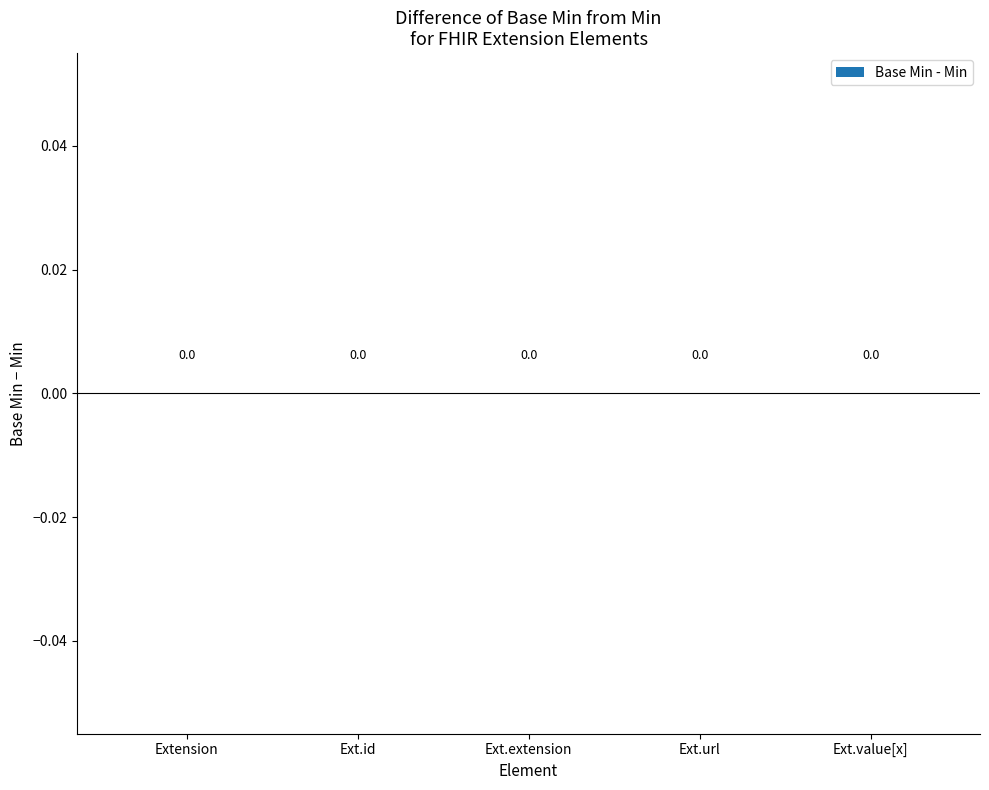

Does the chart contain any negative values?

No